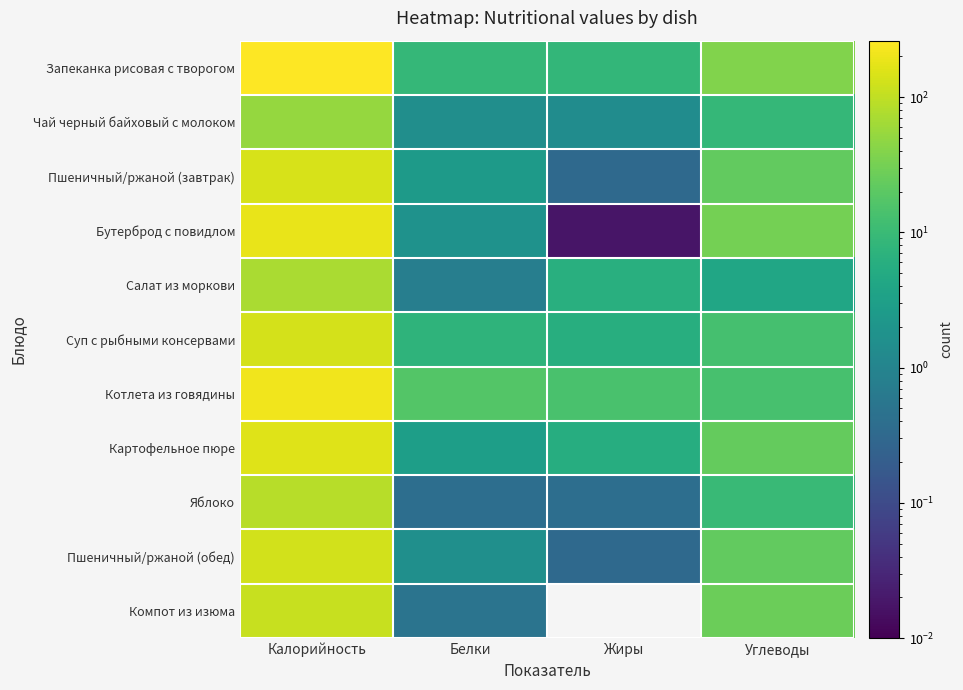

Which has a higher value, Углеводы or Калорийность?

Калорийность